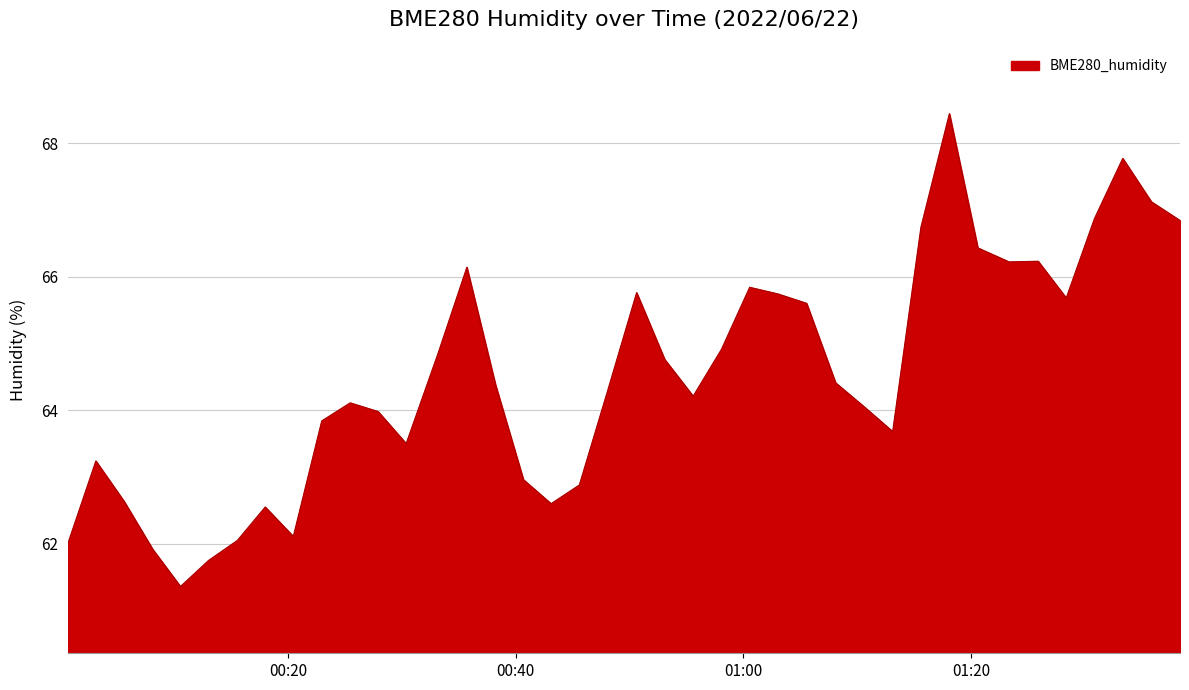

What is the smallest value displayed?

61.4